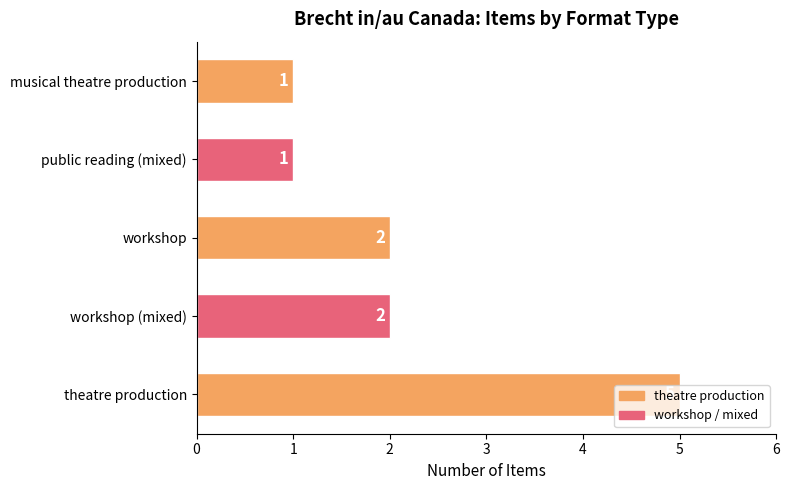

Approximately how many times larger is the value at workshop compared to theatre production?

0.4